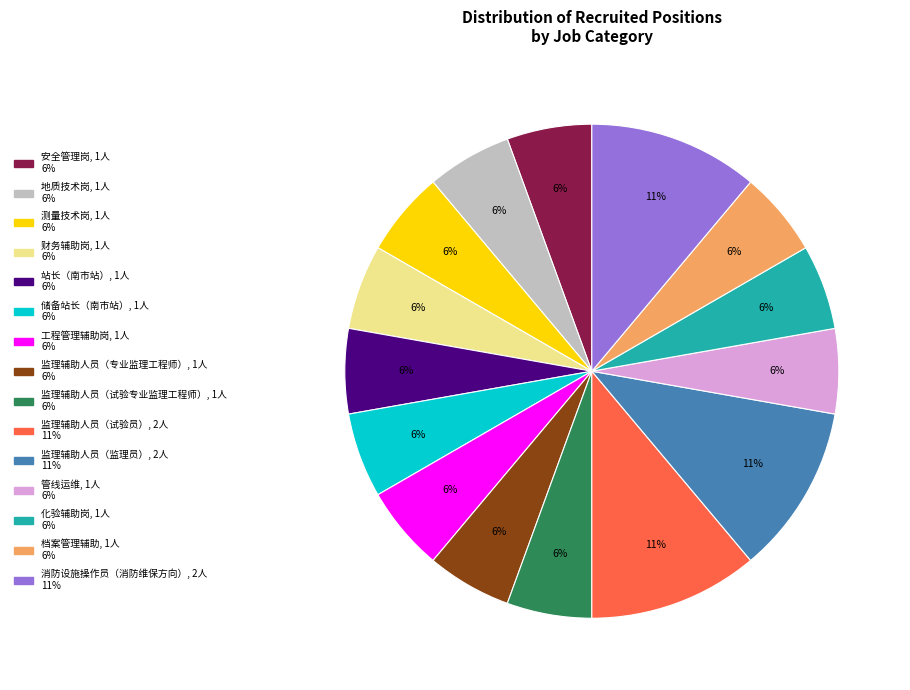

To the nearest percent, what is the combined percentage of 储备站长（南市站） and 化验辅助岗?

11%